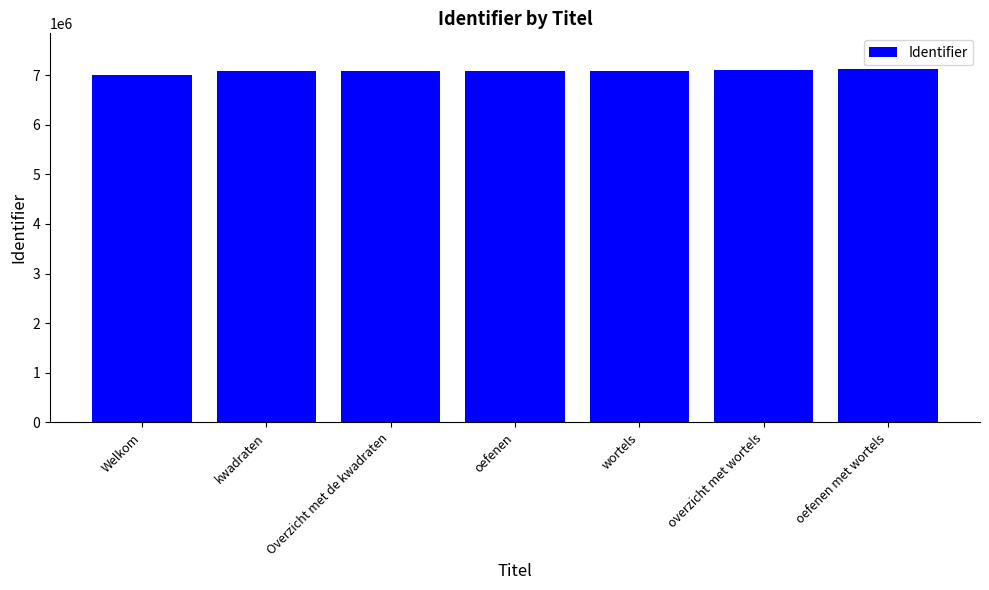

What is the label of the 5th bar from the right?

Overzicht met de kwadraten